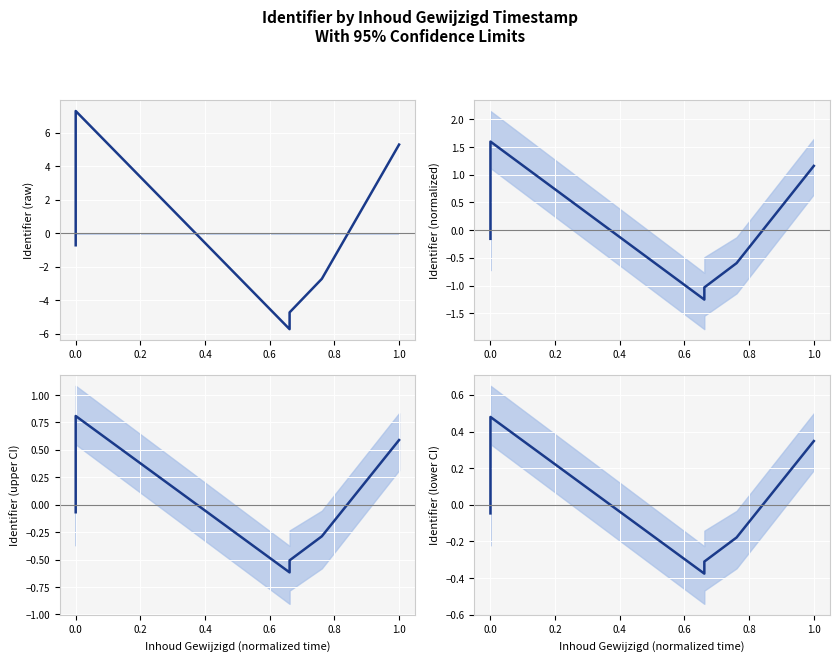

The chart shows a value of -0.3 at 0.6. True or false?

True